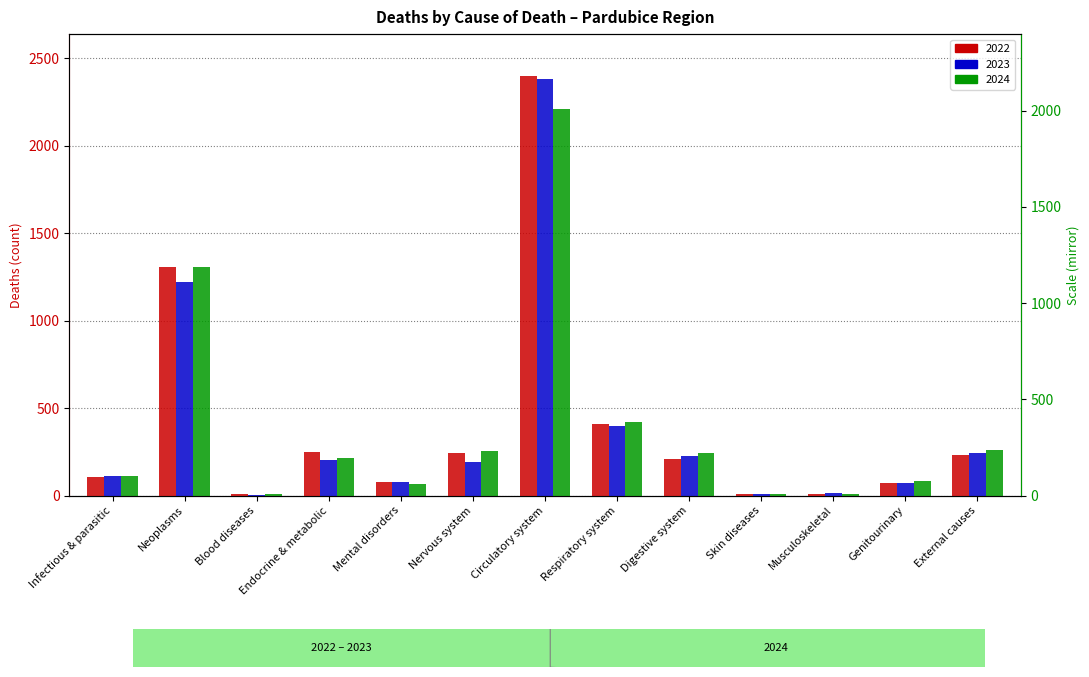

What is the difference between the highest and lowest values at Respiratory system?

24